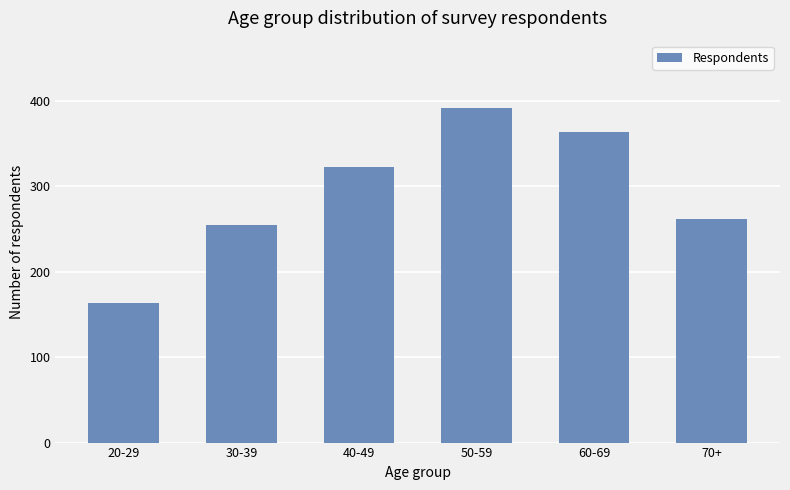

What is the difference between the values at 30-39 and 20-29?

92